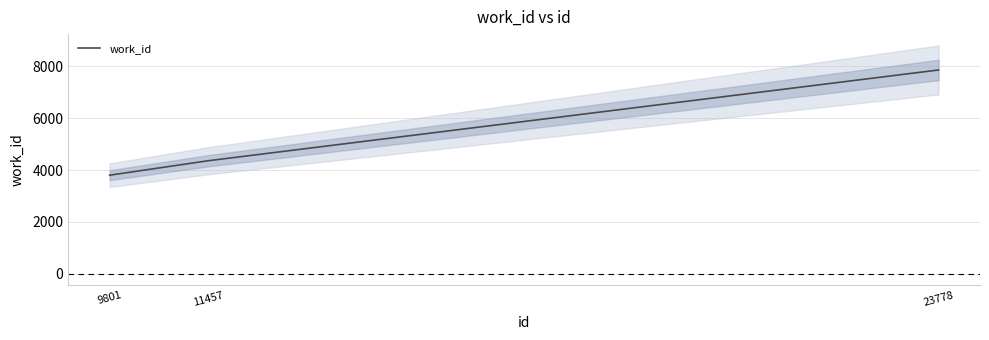

List the labels in order of value, largest first.

23778, 11457, 9801